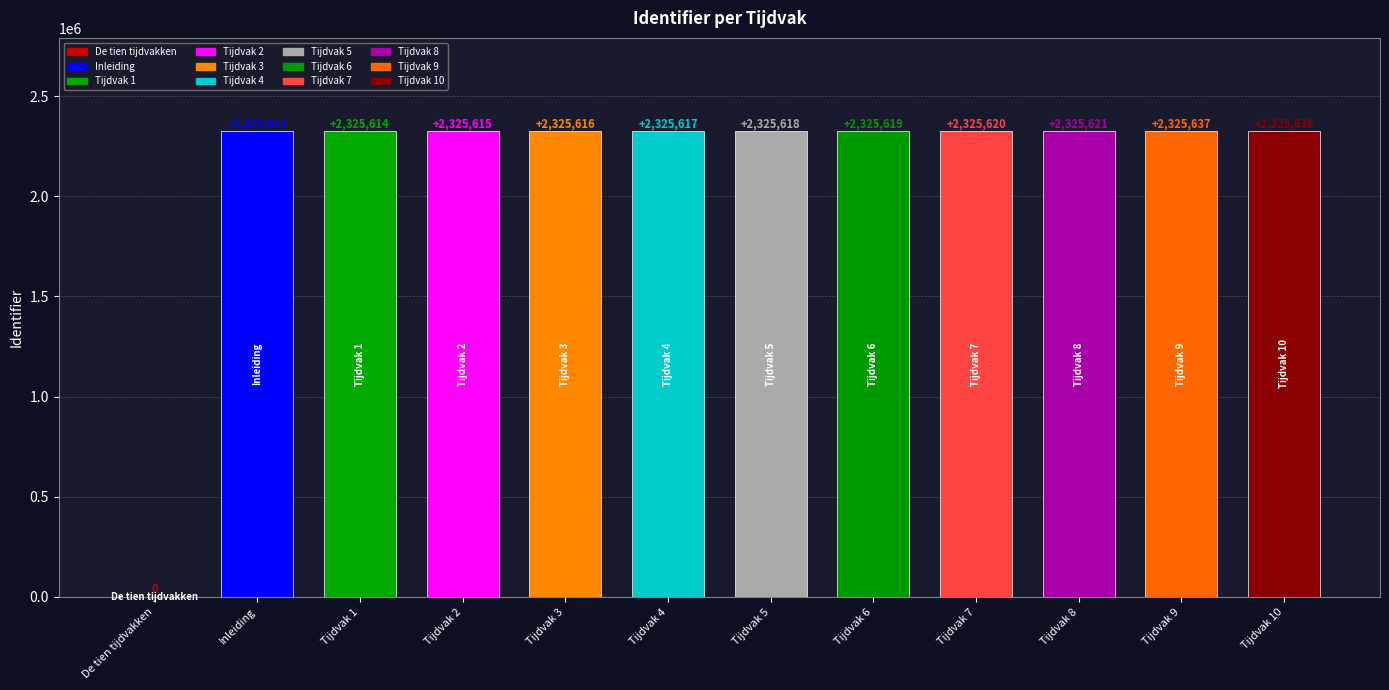

How many values are above zero?

11